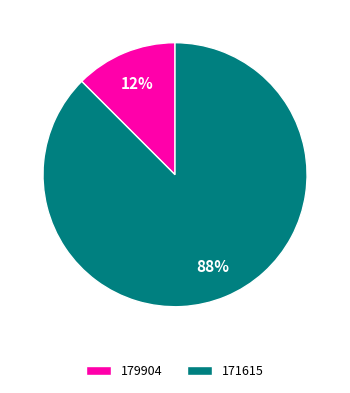

Which slice is the largest?

171615